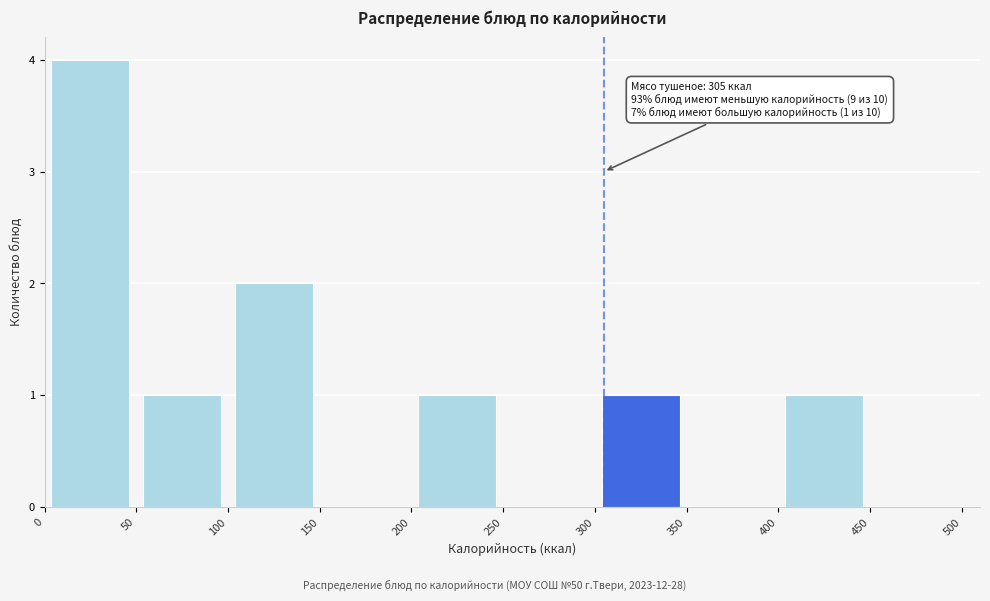

Over which range of the x-axis is the bar tallest?

0 to 50